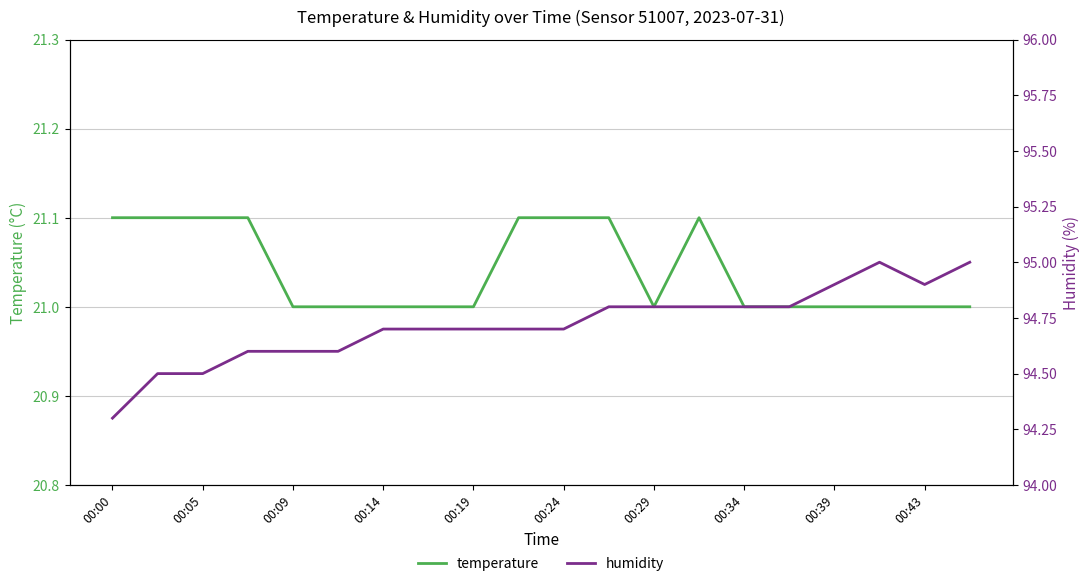

Reading left to right, transcribe all the data shown in this chart.

temperature: 21.1	21.1	21.1	21.1	21.0	21.0	21.0	21.0	21.0	21.1	21.1	21.1	21.0	21.1	21.0	21.0	21.0	21.0	21.0	21.0
humidity: 94.3	94.5	94.5	94.6	94.6	94.6	94.7	94.7	94.7	94.7	94.7	94.8	94.8	94.8	94.8	94.8	94.9	95.0	94.9	95.0